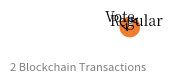

Is there a majority slice in this chart?

Yes